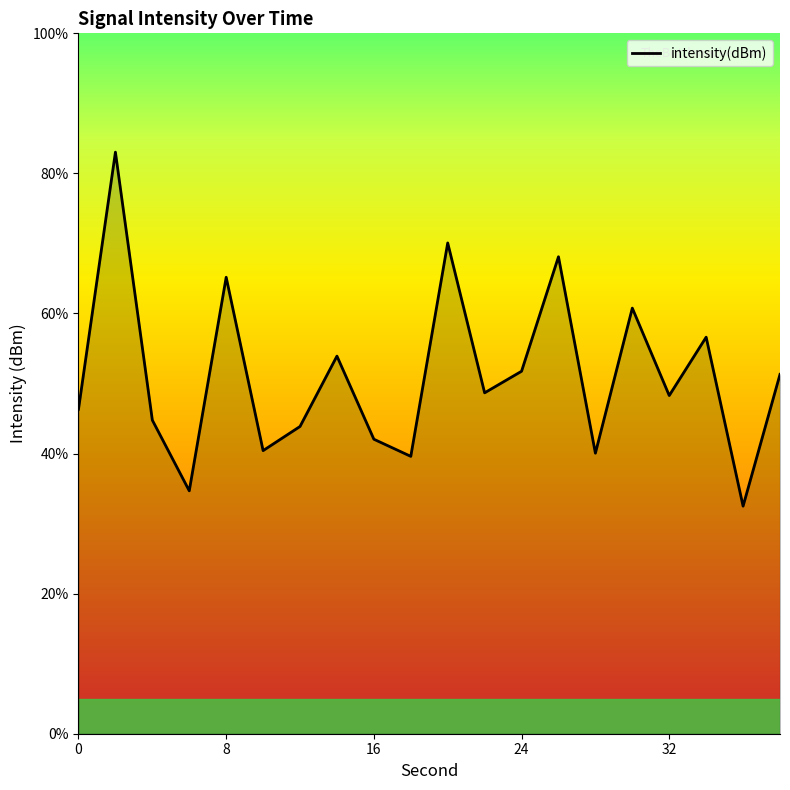

What is the minimum value shown in the chart?

32.5